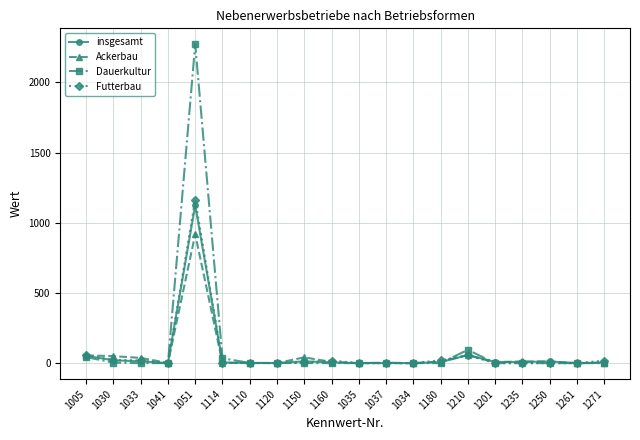

At how many categories does at least one series exceed 1058?

1